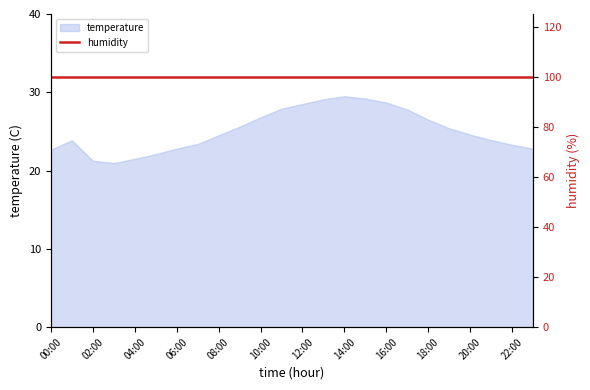

Where is the first local maximum?

01:00